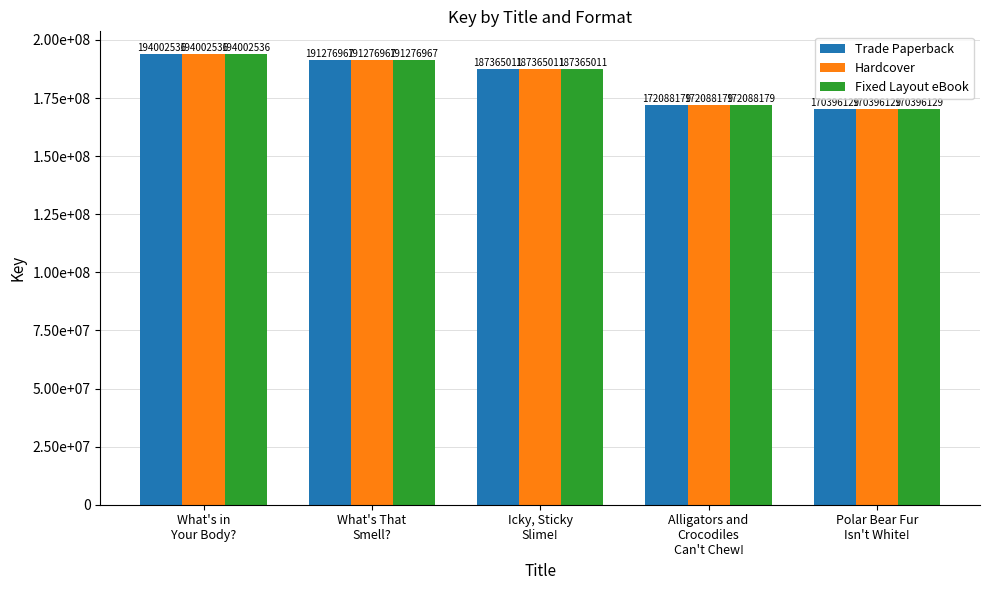

True or false: Hardcover has a value of 91789783 at Alligators and
Crocodiles
Can't Chew!.

False